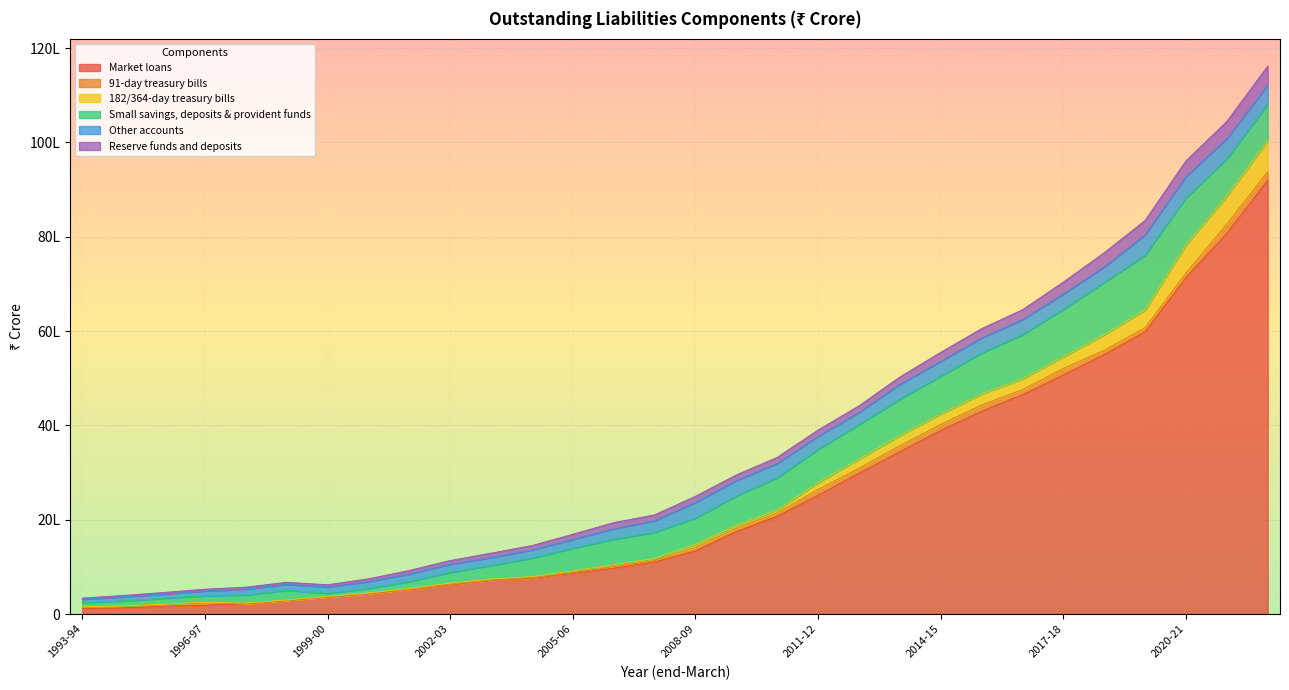

How many data points in 182/364-day treasury bills are less than 1479510?

15